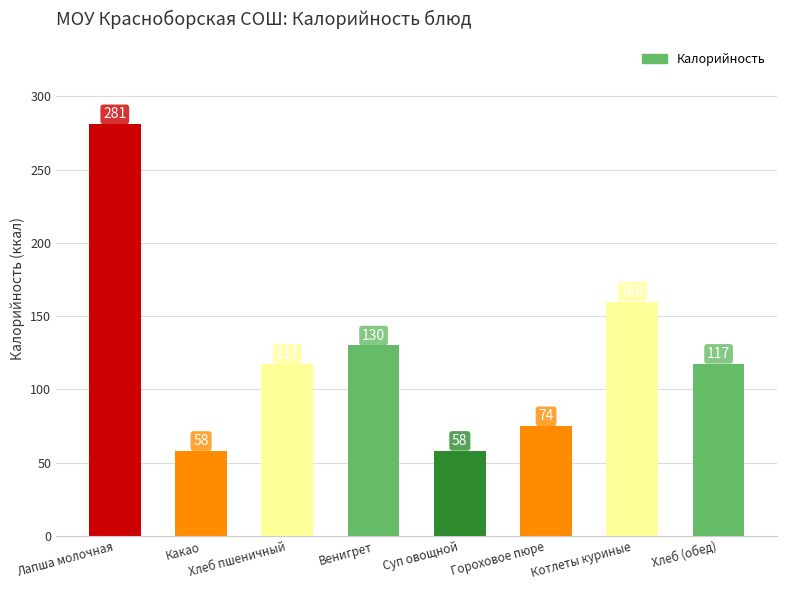

What is the change in value from Какао to Хлеб (обед)?

+59.5